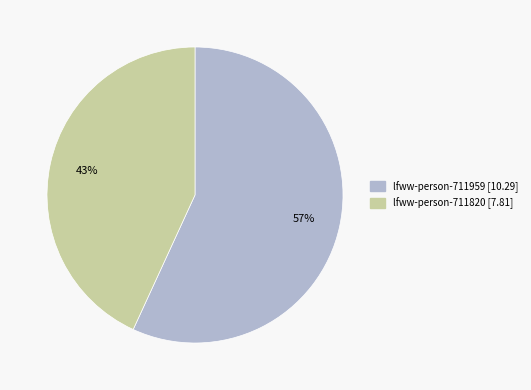

Is it true that lfww-person-711959 is 57% of the pie?

True